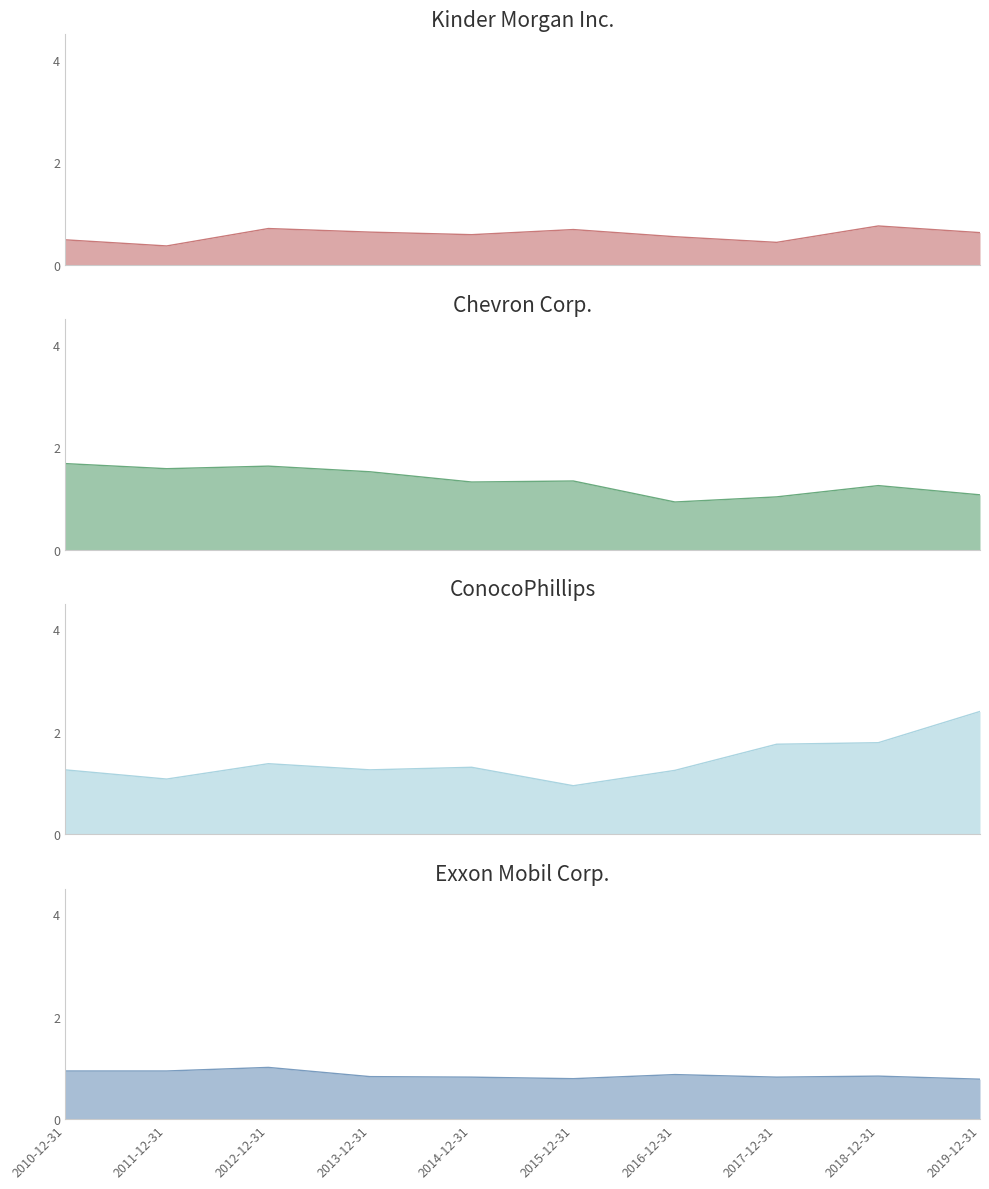

Does the chart have visible grid lines?

No